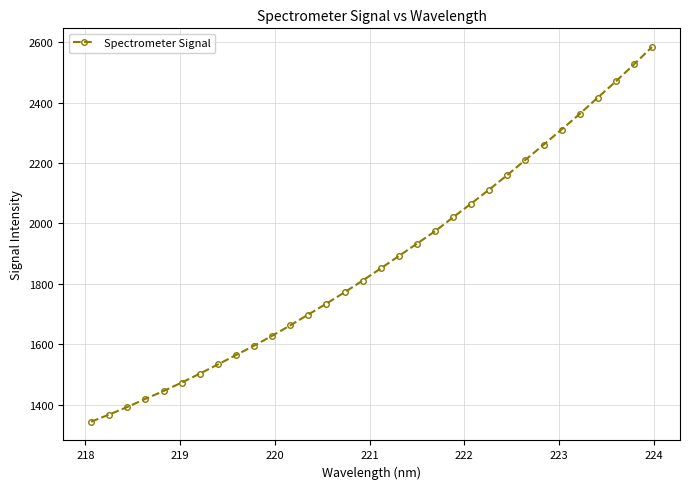

What is the greatest value displayed?

2583.7